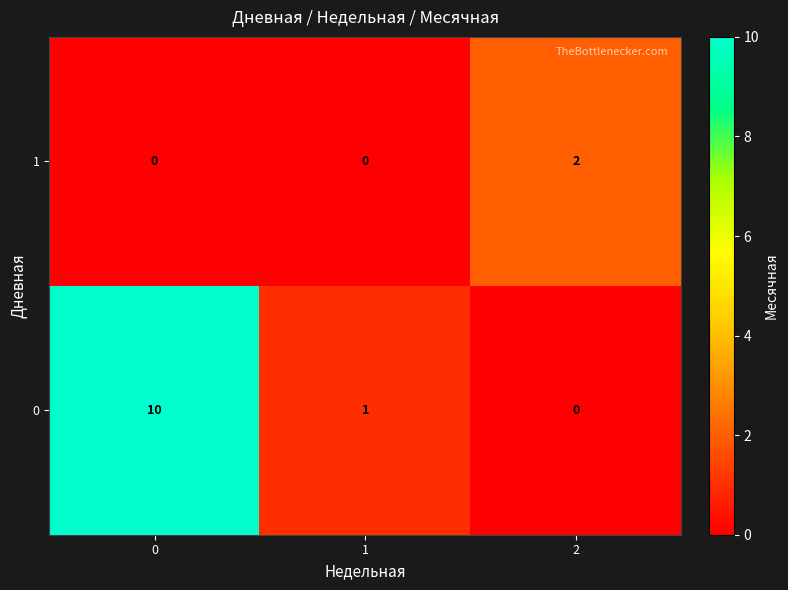

True or false: 0 has a value of 10 at 0.

True